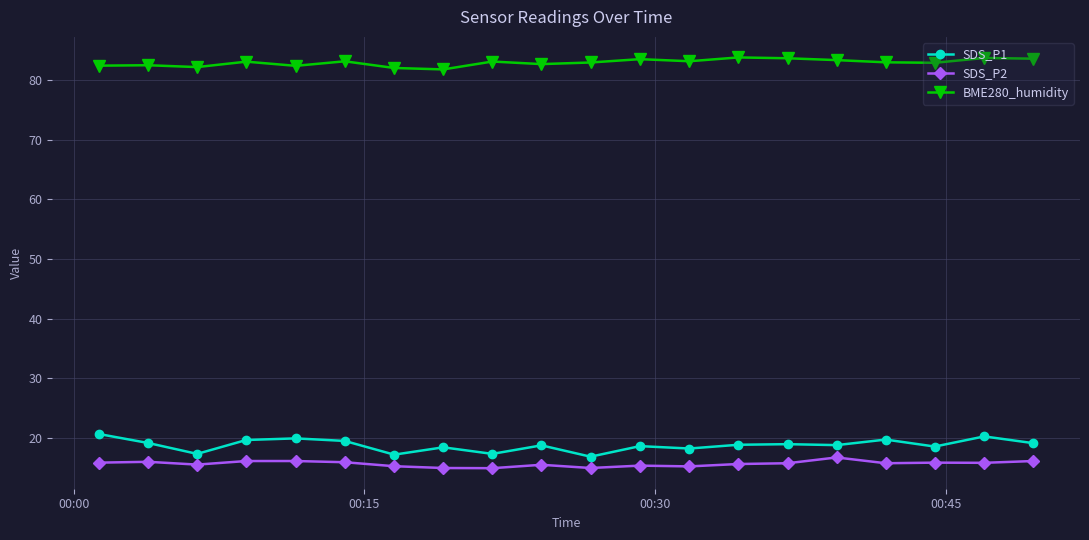

Count the number of data series in this chart.

3